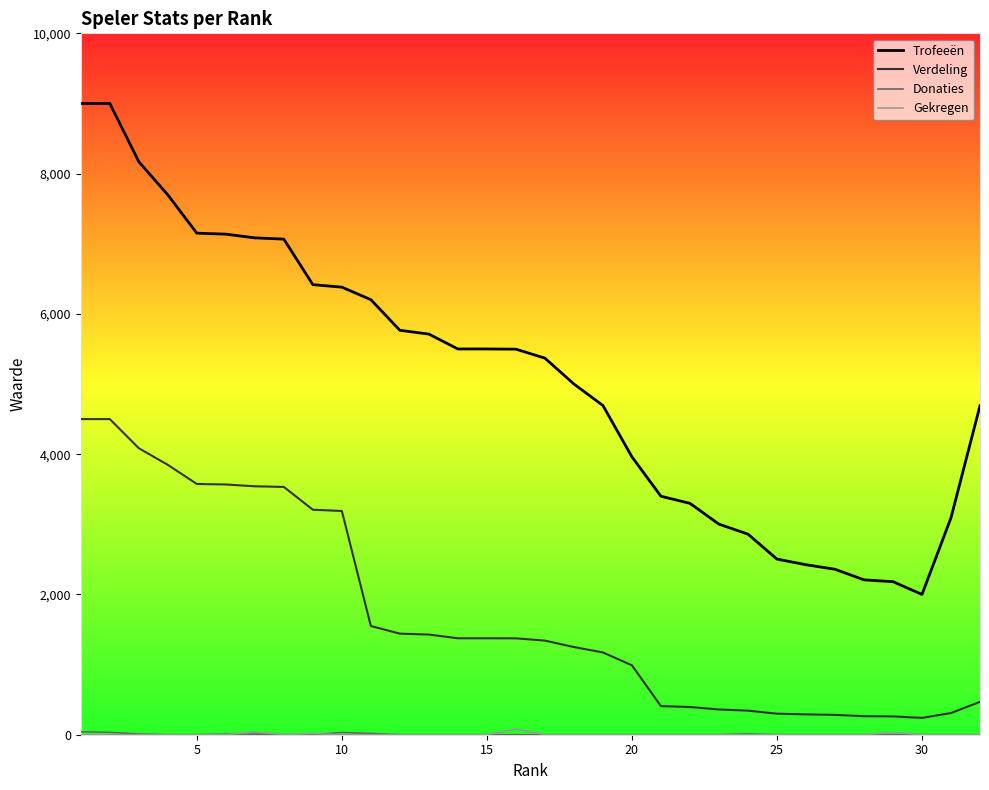

True or false: Trofeeën and Verdeling intersect in this chart.

False